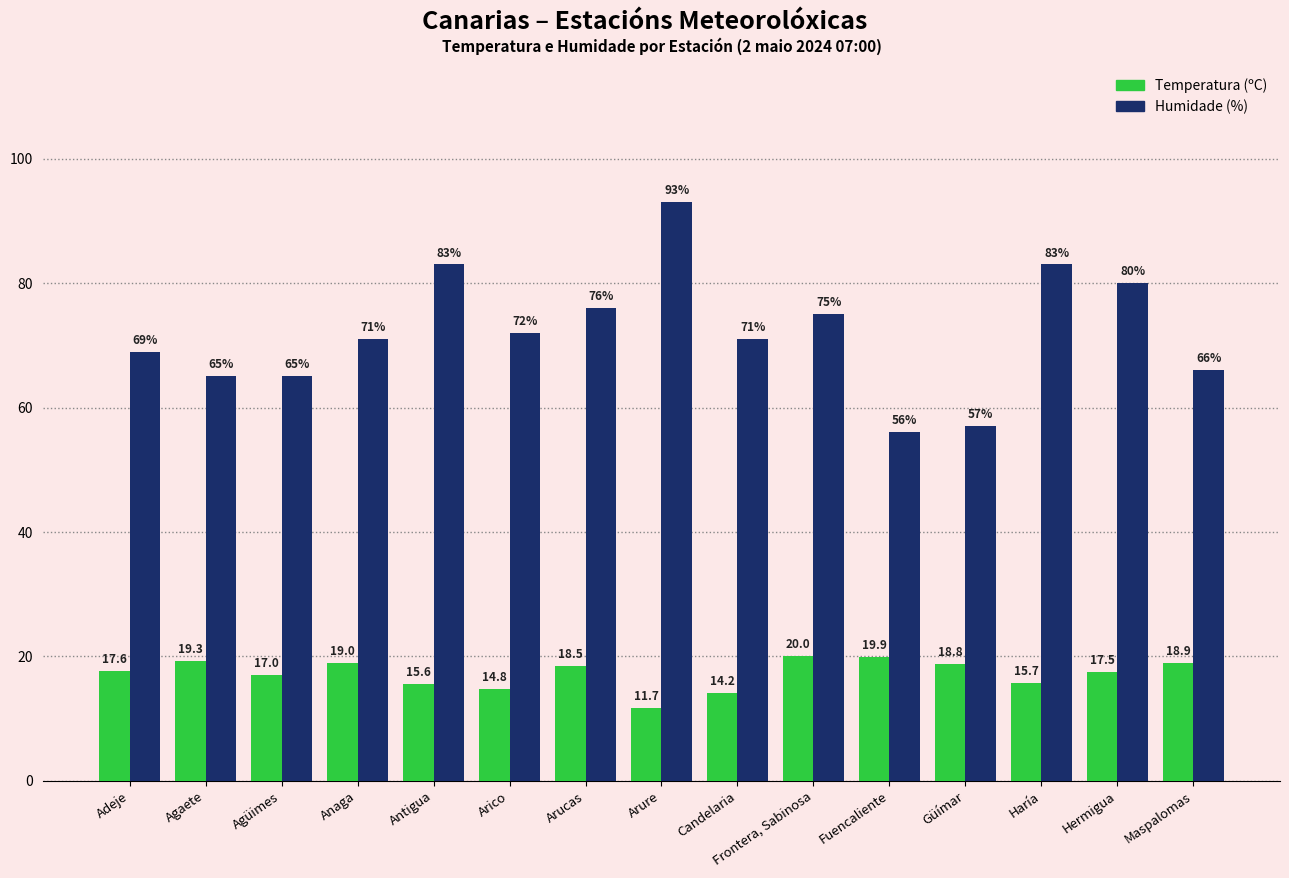

Reading left to right, what are all the values shown in this chart?

Temperatura (ºC): Adeje=17.6	Agaete=19.3	Agüimes=17.0	Anaga=19.0	Antigua=15.6	Arico=14.8	Arucas=18.5	Arure=11.7	Candelaria=14.2	Frontera, Sabinosa=20.0	Fuencaliente=19.9	Güímar=18.8	Haría=15.7	Hermigua=17.5	Maspalomas=18.9
Humidade (%): Adeje=69.0	Agaete=65.0	Agüimes=65.0	Anaga=71.0	Antigua=83.0	Arico=72.0	Arucas=76.0	Arure=93.0	Candelaria=71.0	Frontera, Sabinosa=75.0	Fuencaliente=56.0	Güímar=57.0	Haría=83.0	Hermigua=80.0	Maspalomas=66.0